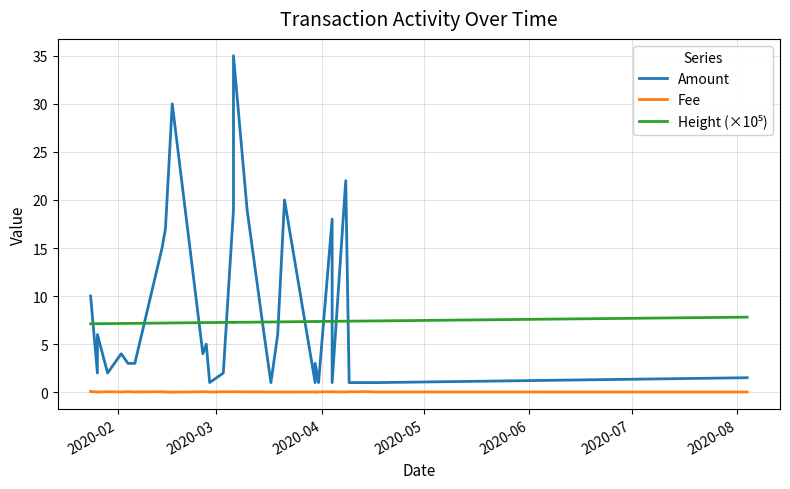

Where is the first local minimum for Fee?

2020-03